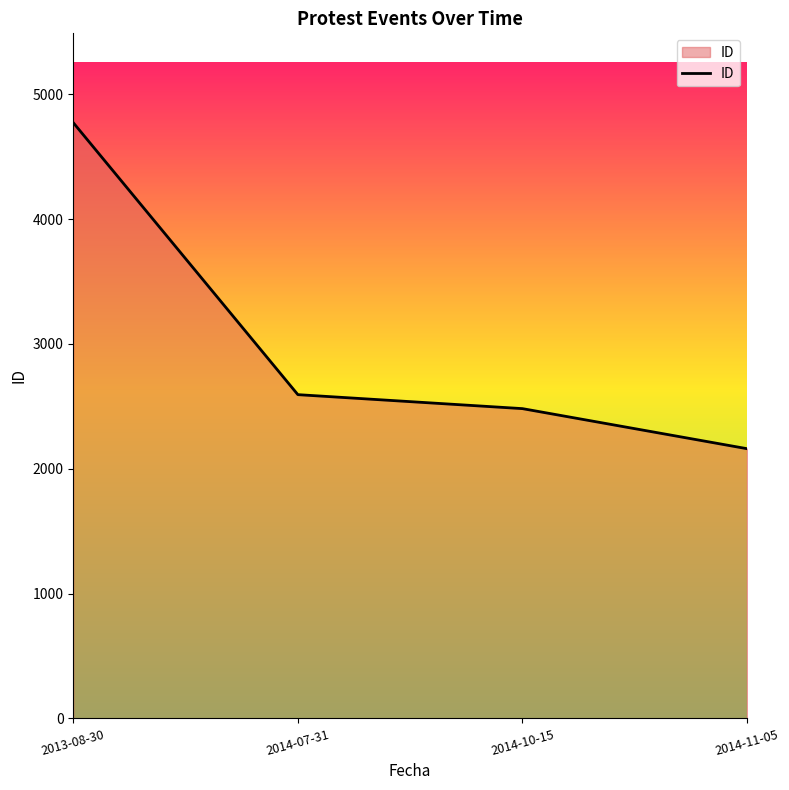

The value at 2014-10-15 is 4037. True or false?

False